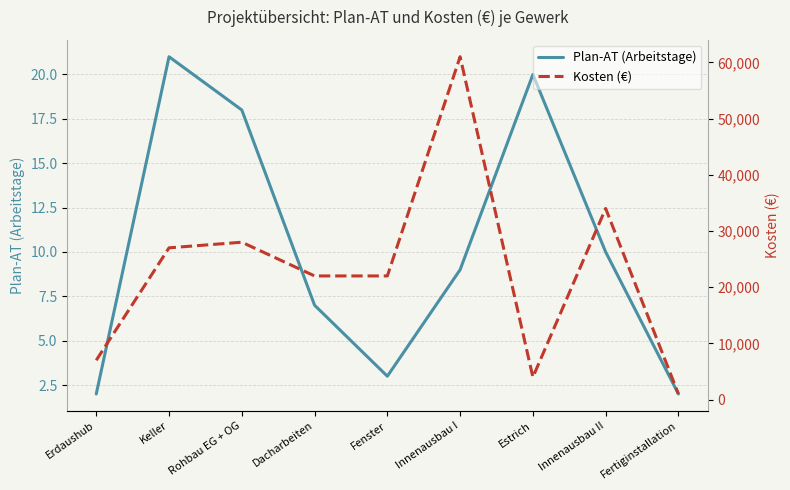

Where is the first local maximum for Plan-AT (Arbeitstage)?

Keller